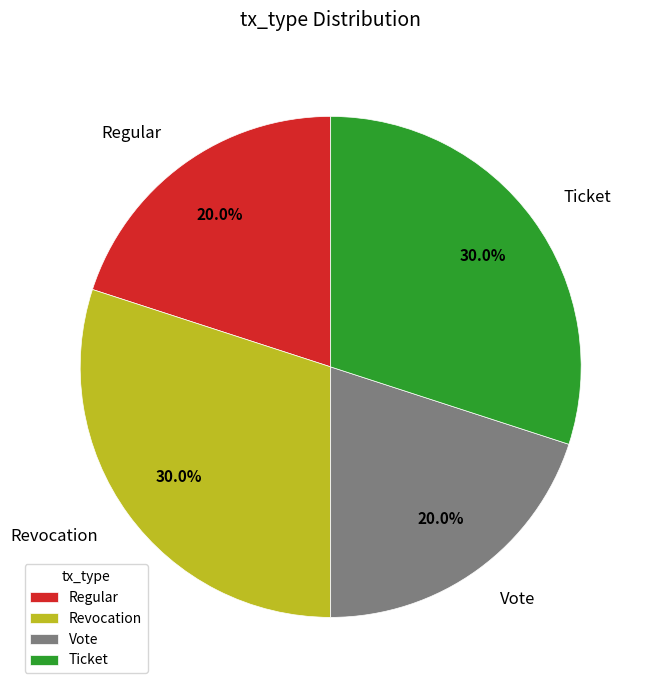

How much of the chart is everything except Ticket?

70.0%